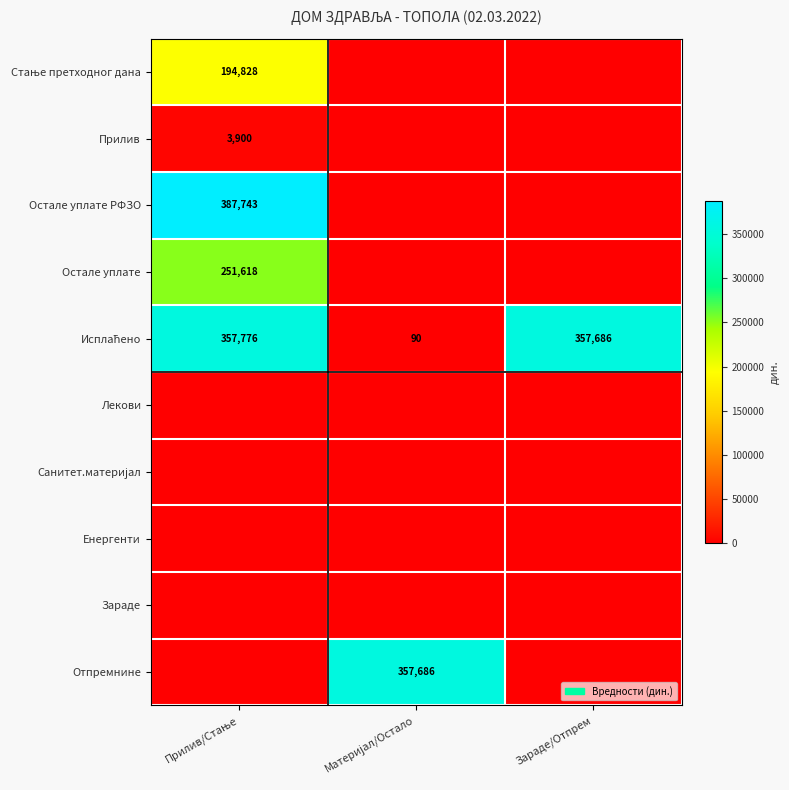

How many data points in Остале уплате are above 0?

1